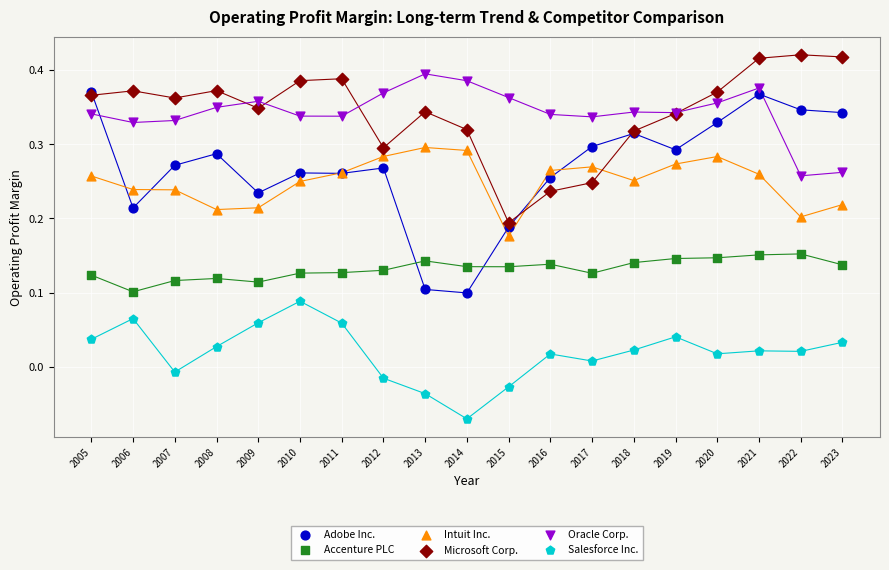

Which series reaches the minimum Y coordinate?

Salesforce Inc.